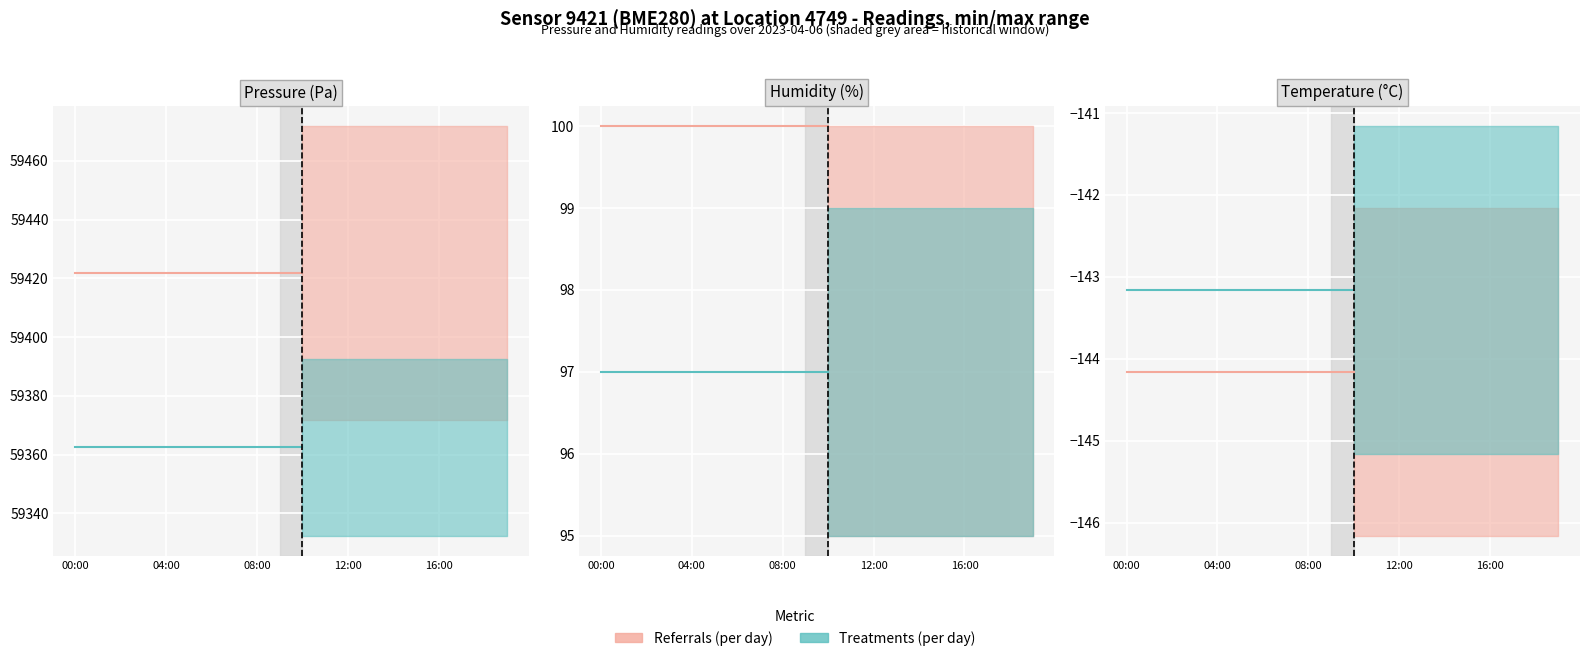

Which series has the widest spread of values?

Referrals (per day)